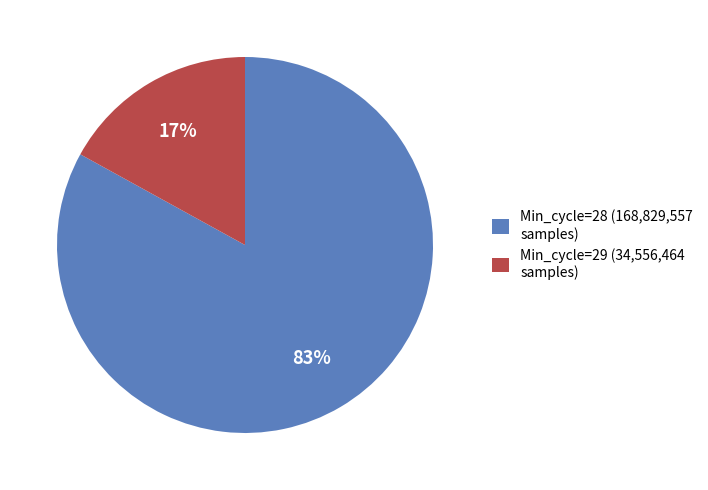

True or false: Min_cycle=28 (168,829,557 samples) accounts for 88% of the total.

False